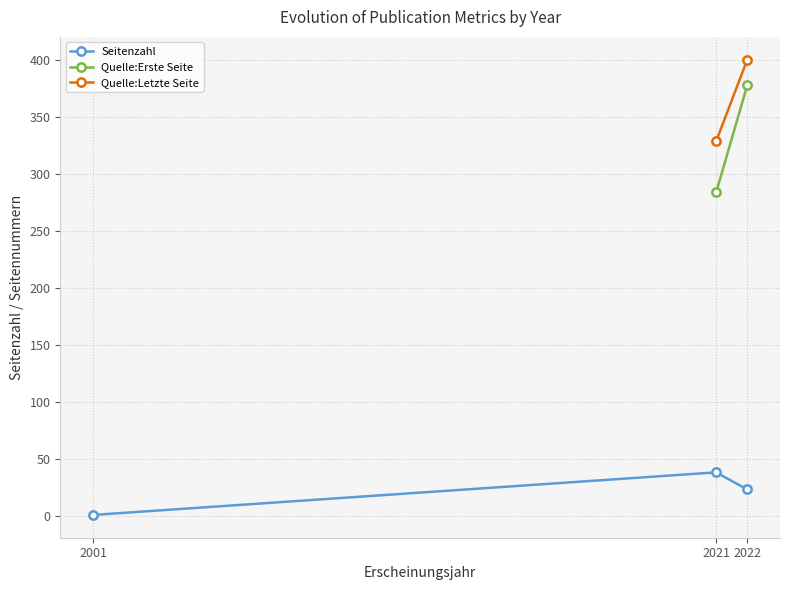

At which label does Seitenzahl reach its peak?

2021